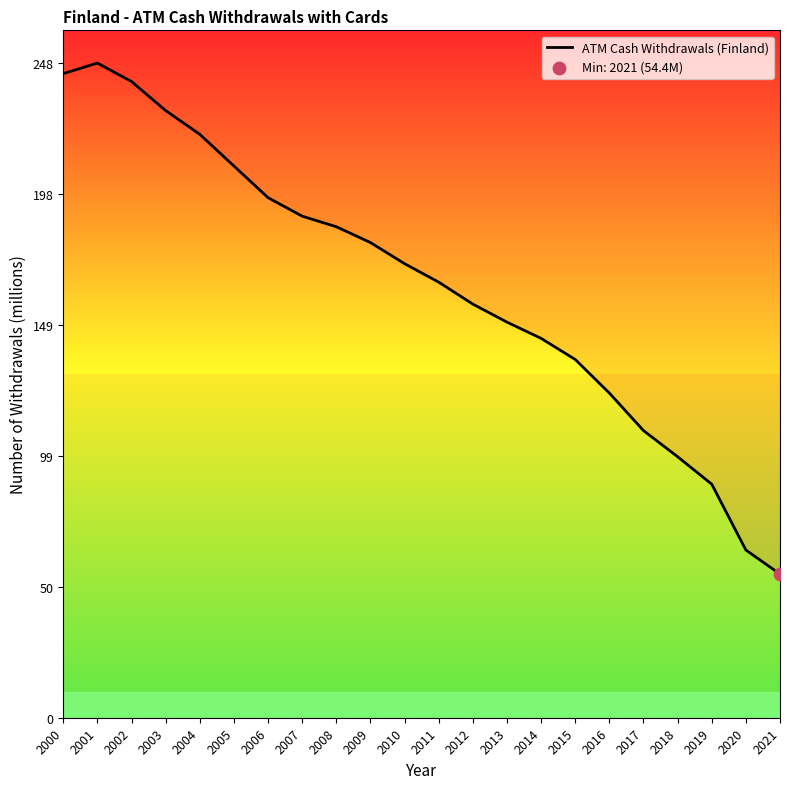

Which has a higher value, 2012 or 2015?

2012